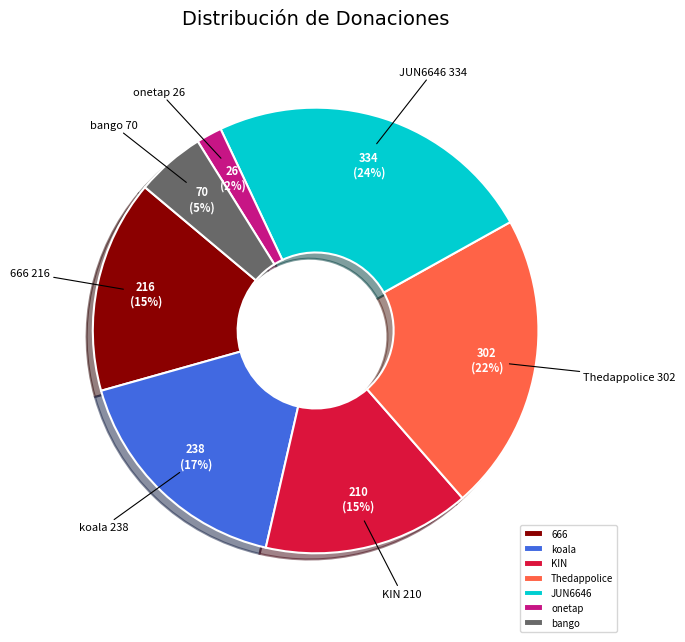

Combined, do onetap and koala account for over 50%?

No